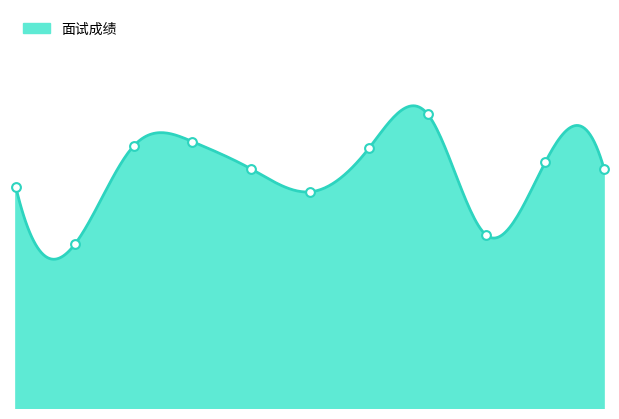

What is the change in value from 黎慧聪 to 林秀霞?

+4.6